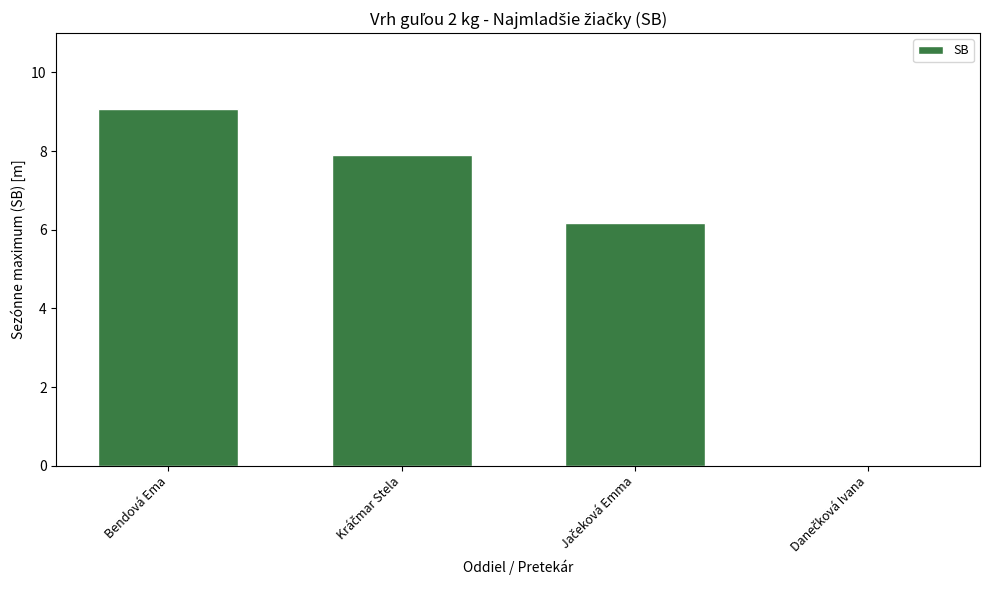

How many distinct data groups are displayed?

1